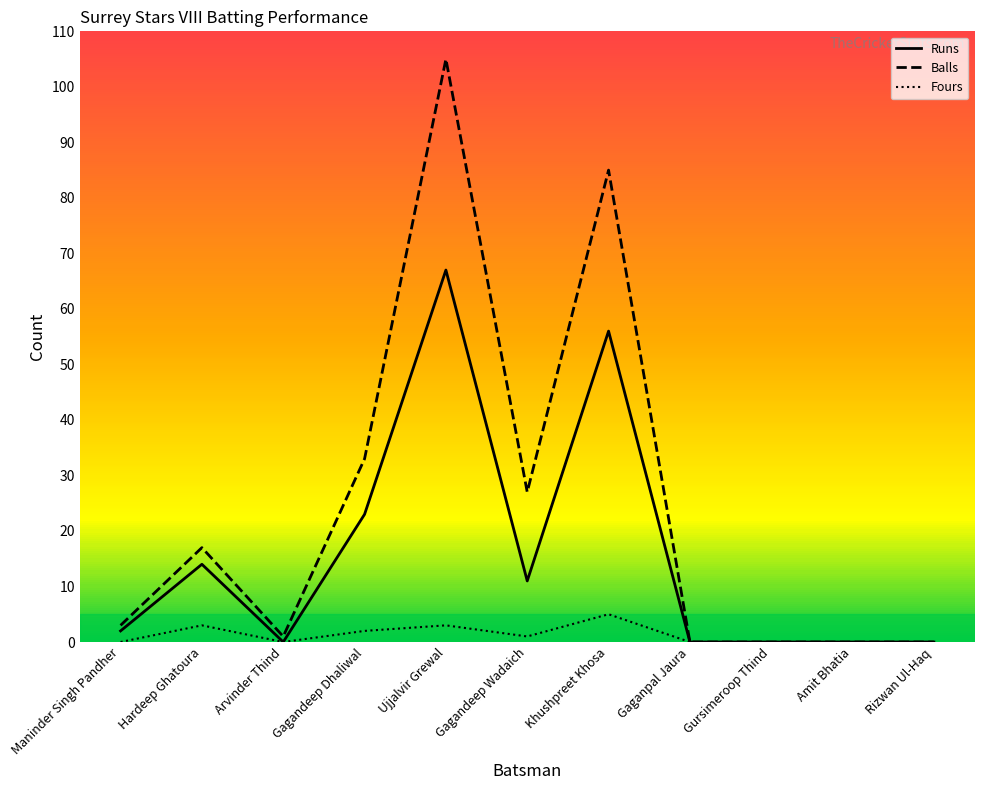

List the series in order of their peak value, highest first.

Balls, Runs, Fours